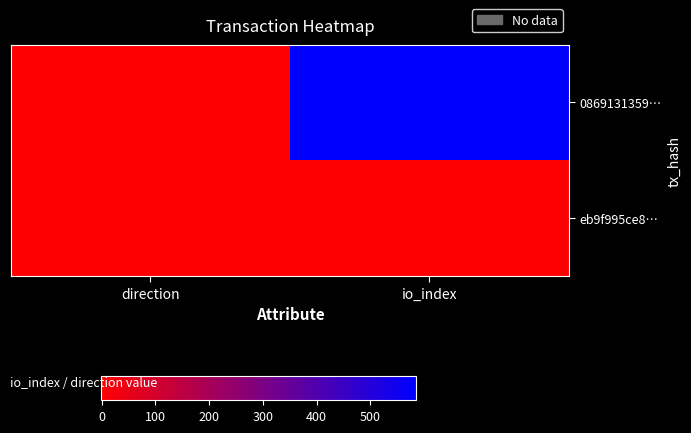

Count the number of categories in the chart.

2